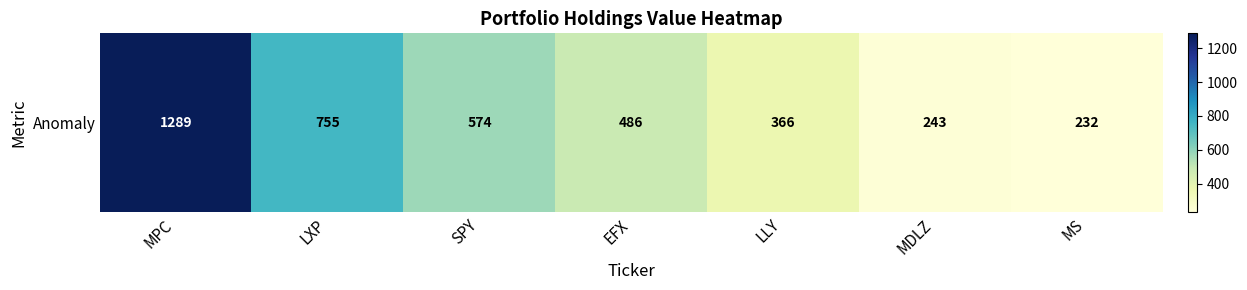

How many categories are shown in the chart?

7